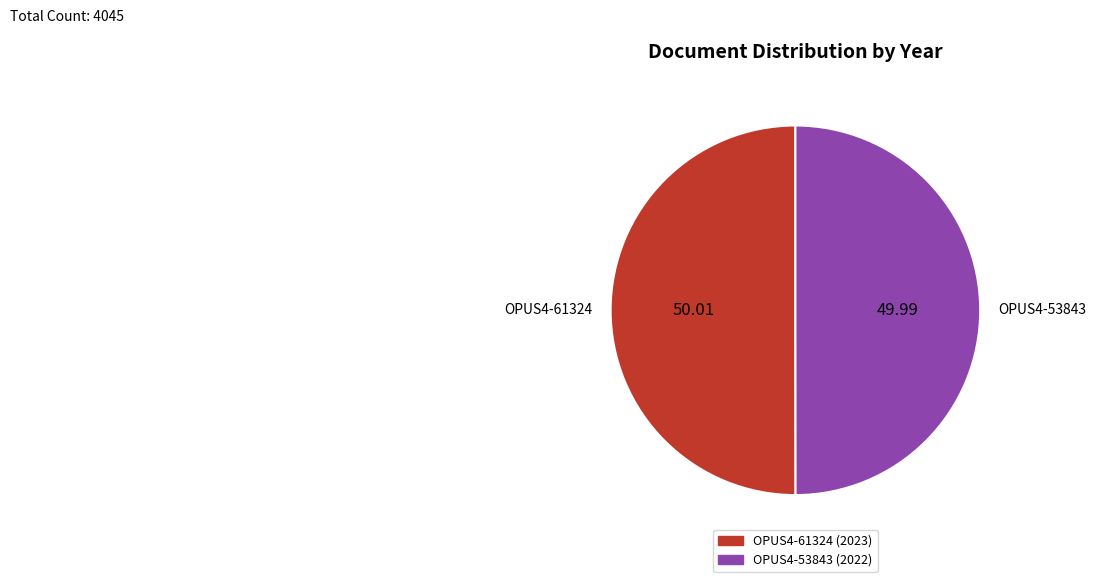

The OPUS4-61324 slice represents 50% of the pie. True or false?

True